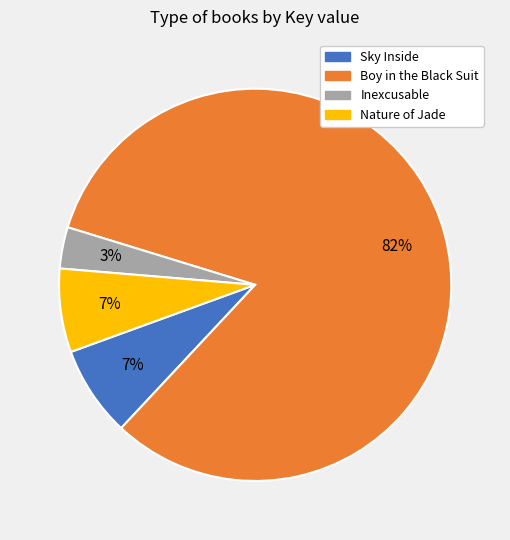

What is the majority slice?

Boy in the Black Suit